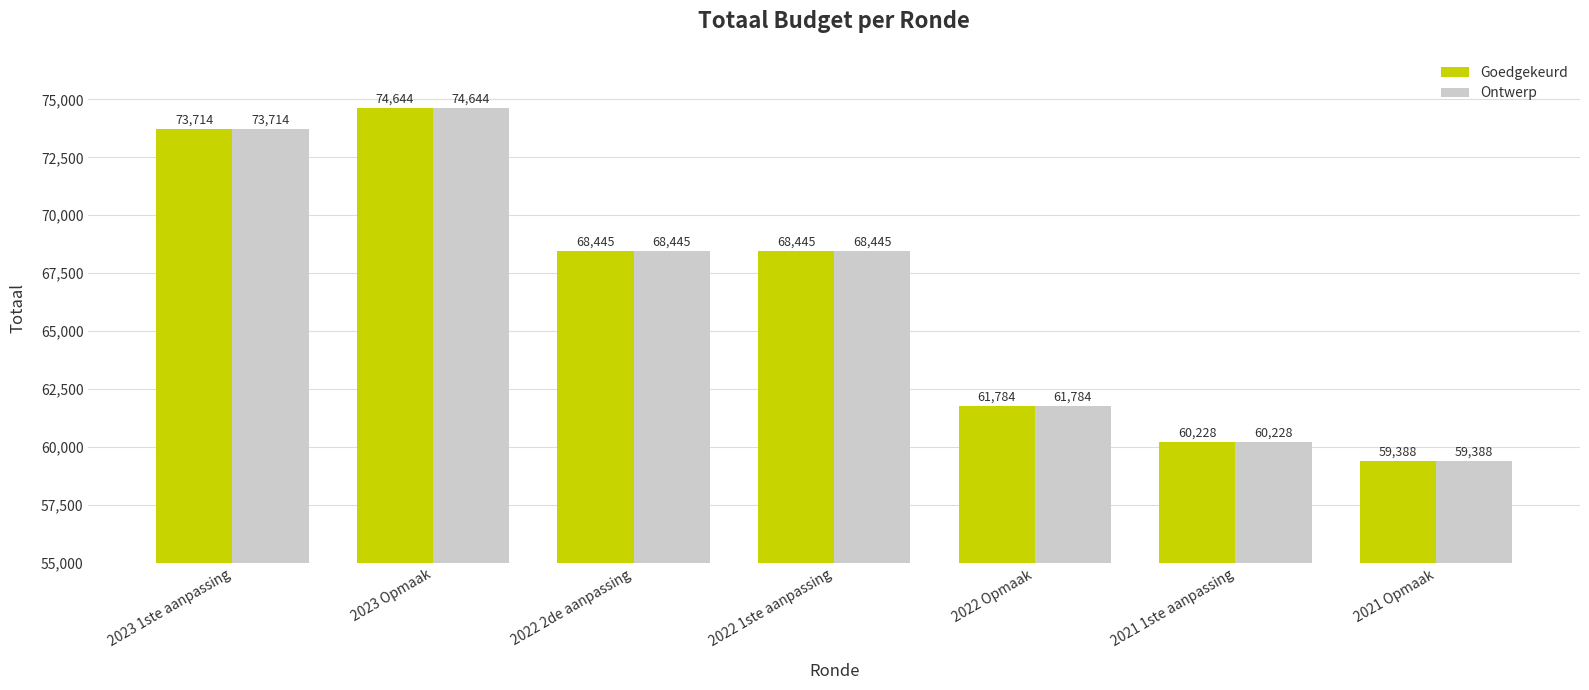

What is the total value across all series at 2022 Opmaak?

123568